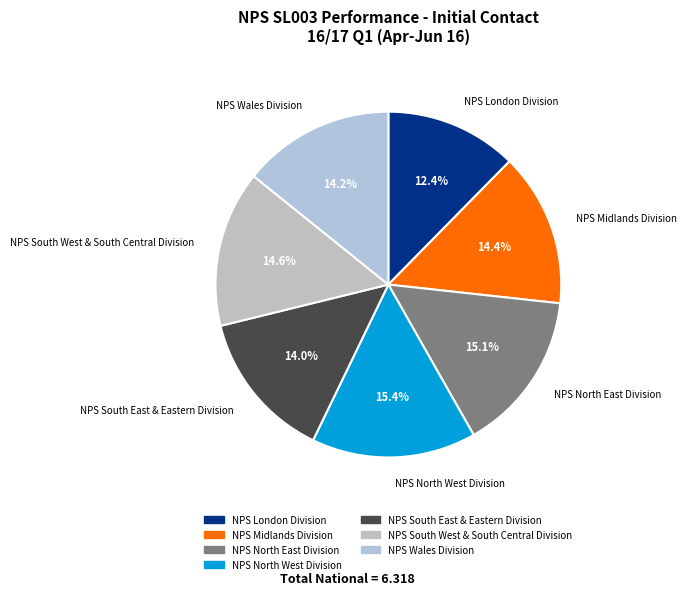

Does NPS North East Division represent more than half of the total?

No